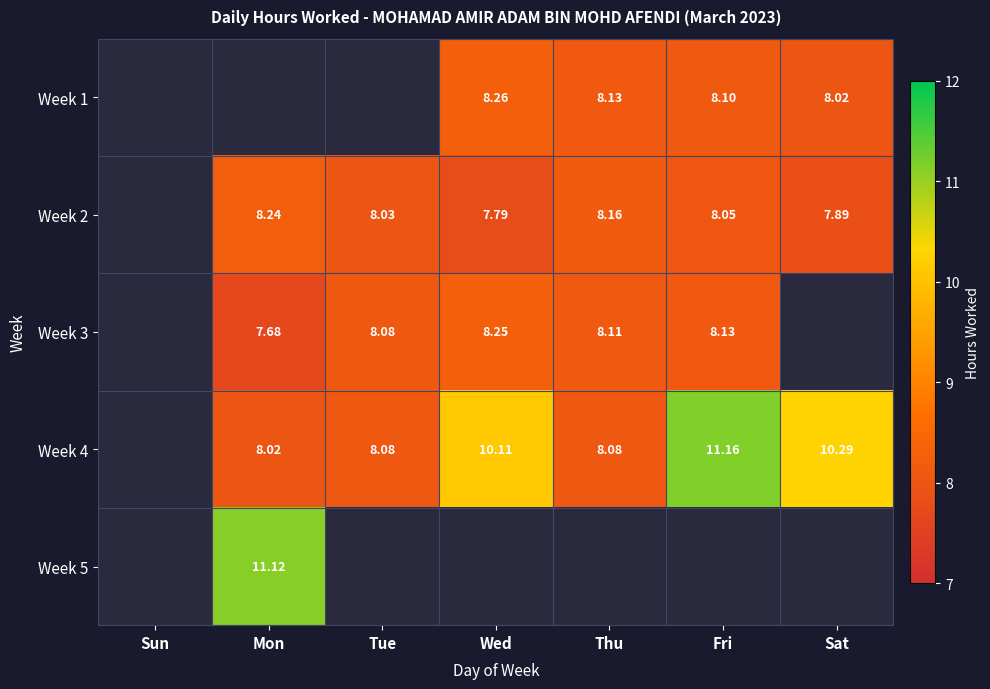

Which has a higher value, Sun or Tue?

Tue